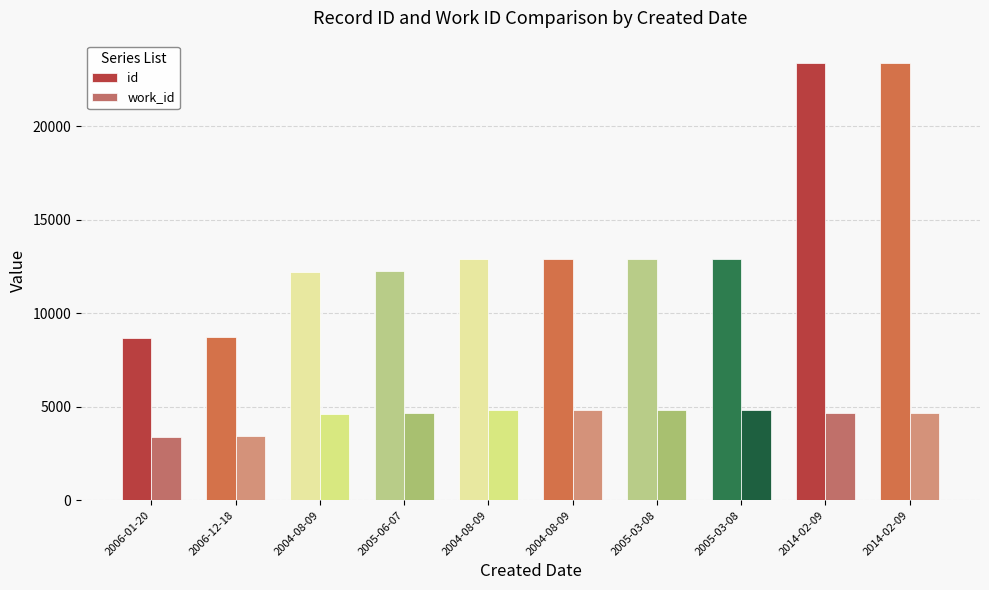

What is the sum of the id values at 2005-06-07 and 2006-12-18?

20946